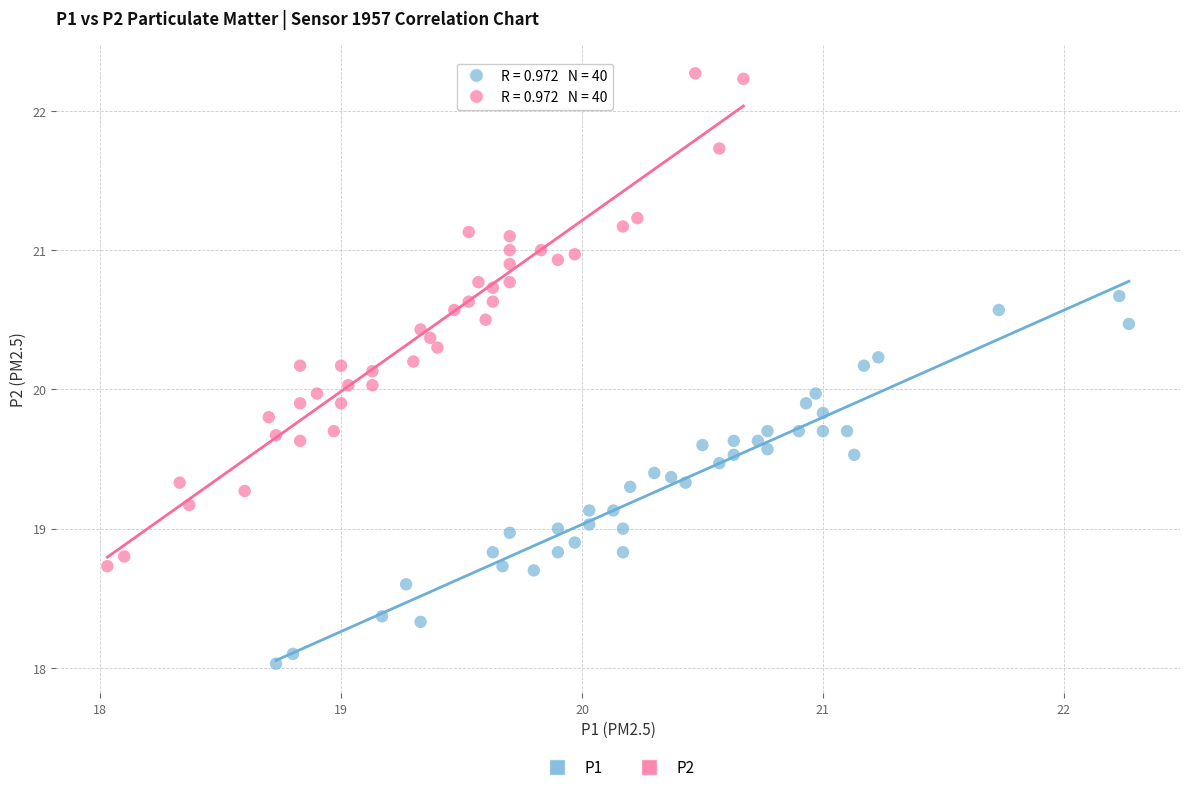

What are all the series names shown in the legend?

P1, P2